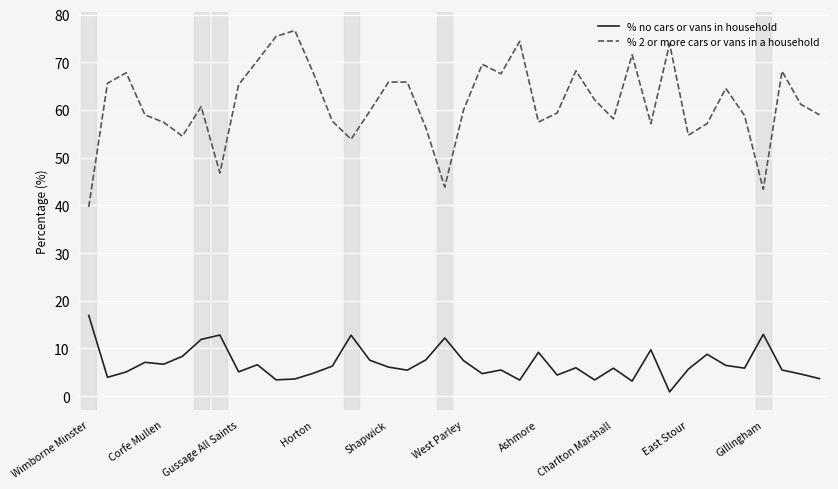

What is the greatest value displayed?

76.7